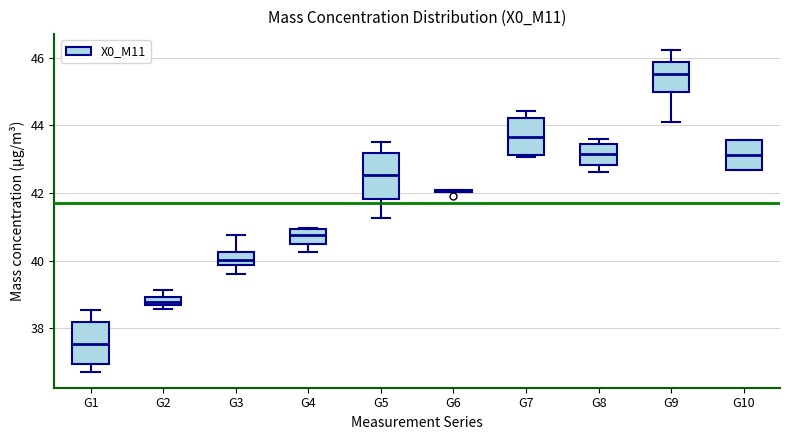

Where is the lower edge of the box for G7 on the y-axis? The values are not printed on the chart, so give them approximately, as read against the axis.

43.2